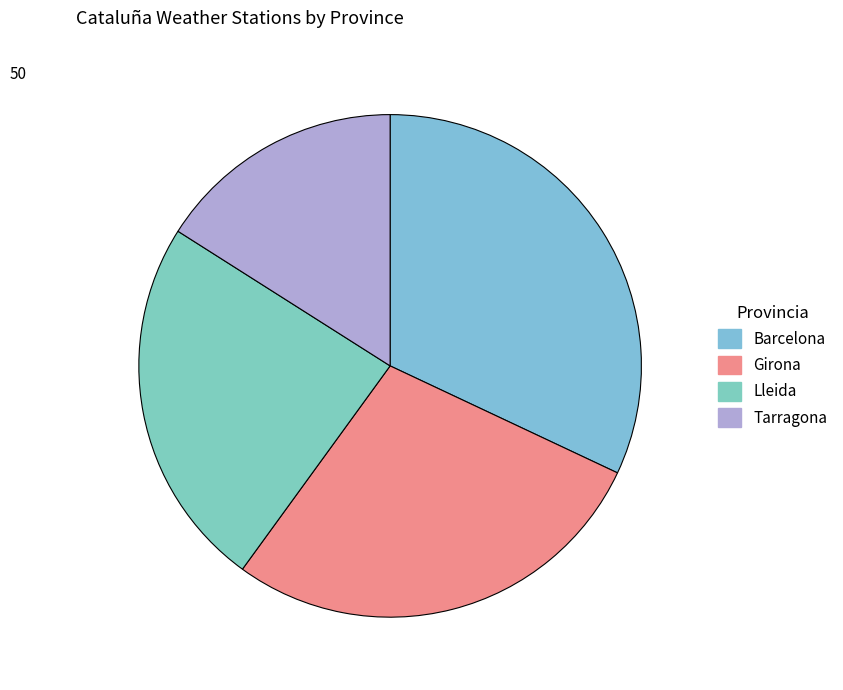

Do Barcelona and Tarragona together represent more than half of the pie?

No